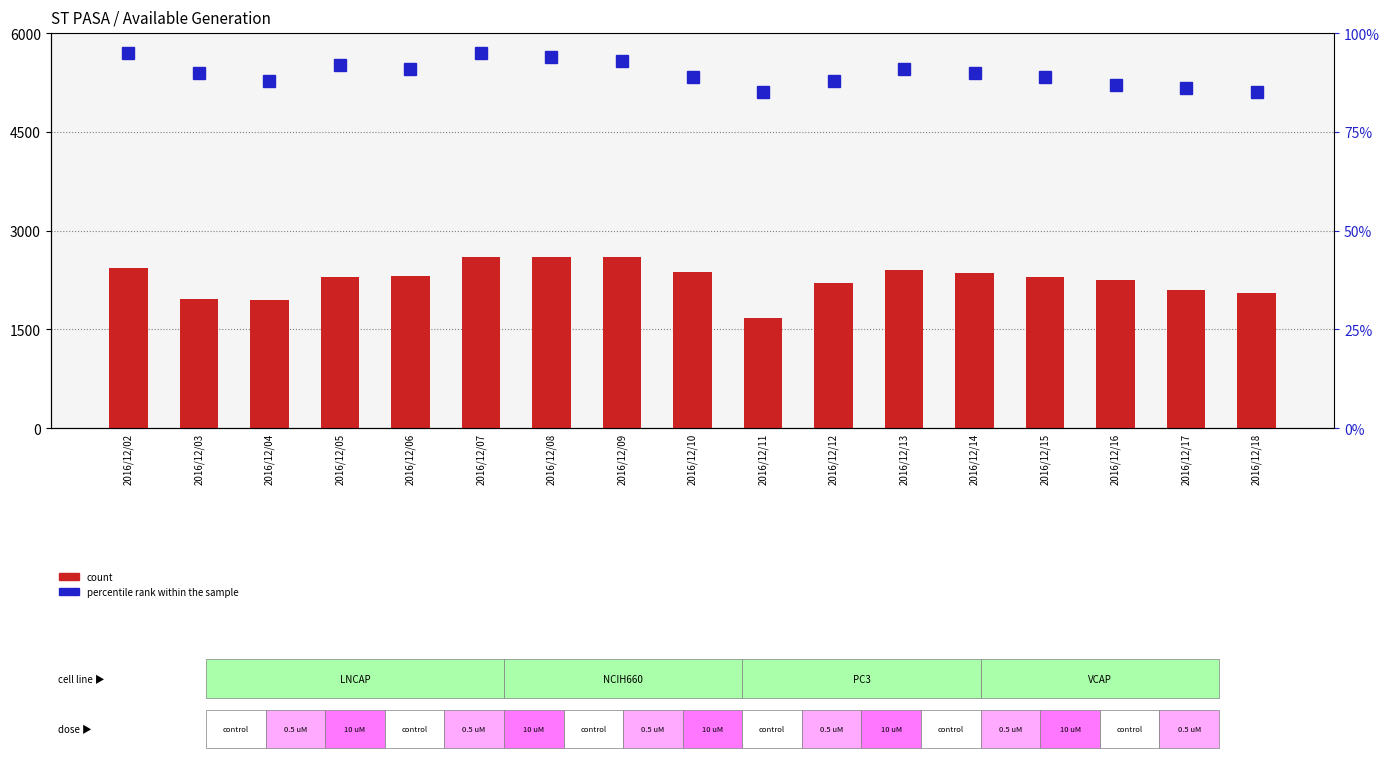

Reading left to right, transcribe all the data shown in this chart.

count: 2016/12/02=2426	2016/12/03=1965	2016/12/04=1953	2016/12/05=2298	2016/12/06=2308	2016/12/07=2607	2016/12/08=2607	2016/12/09=2607	2016/12/10=2377	2016/12/11=1670	2016/12/12=2200	2016/12/13=2400	2016/12/14=2350	2016/12/15=2300	2016/12/16=2250	2016/12/17=2100	2016/12/18=2050
percentile rank within the sample: 2016/12/02=5700	2016/12/03=5400	2016/12/04=5280	2016/12/05=5520	2016/12/06=5460	2016/12/07=5700	2016/12/08=5640	2016/12/09=5580	2016/12/10=5340	2016/12/11=5100	2016/12/12=5280	2016/12/13=5460	2016/12/14=5400	2016/12/15=5340	2016/12/16=5220	2016/12/17=5160	2016/12/18=5100